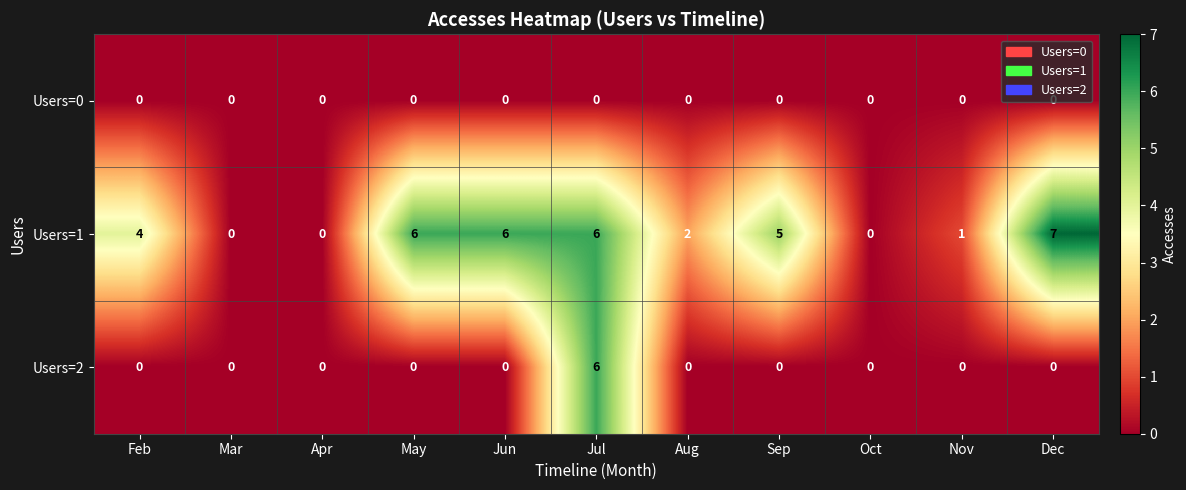

List the series in order of their overall mean, lowest first.

Users=0, Users=2, Users=1